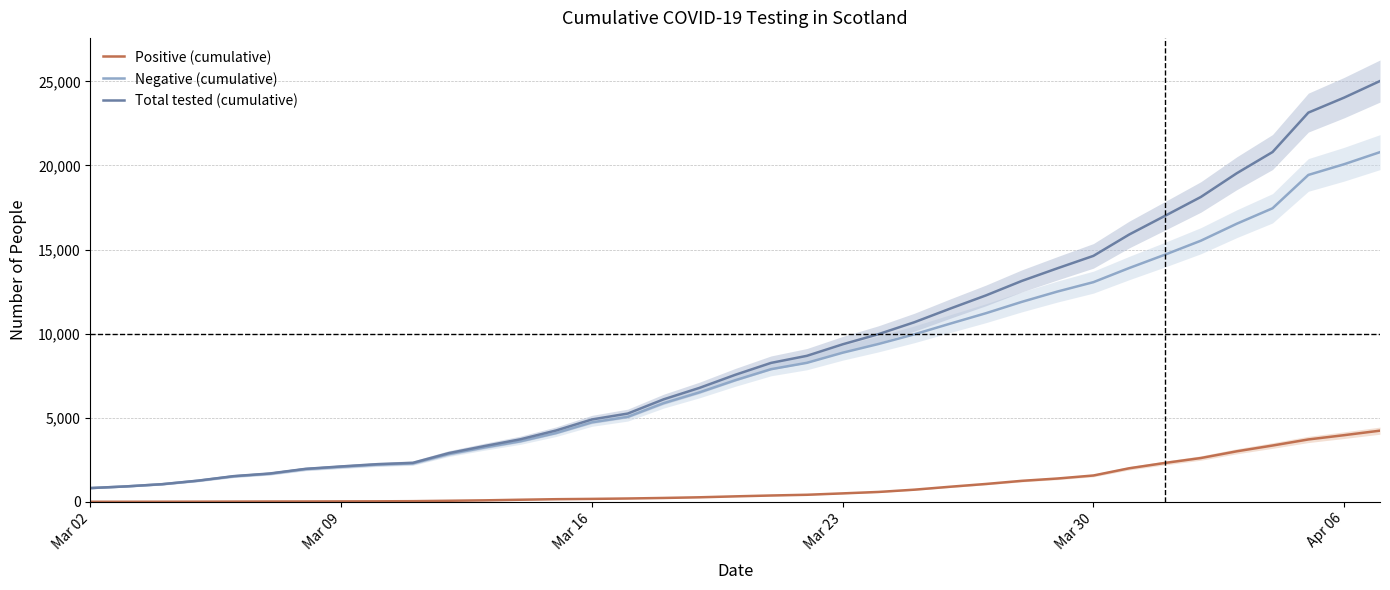

True or false: Negative (cumulative) and Positive (cumulative) cross at least once.

False